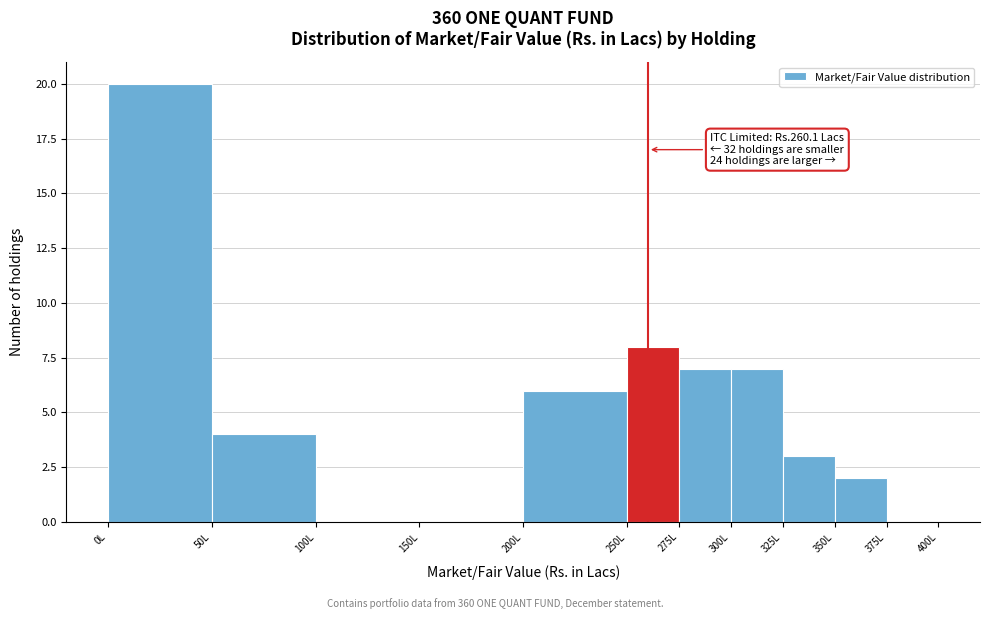

Over which range of the x-axis is the bar tallest?

0 to 50